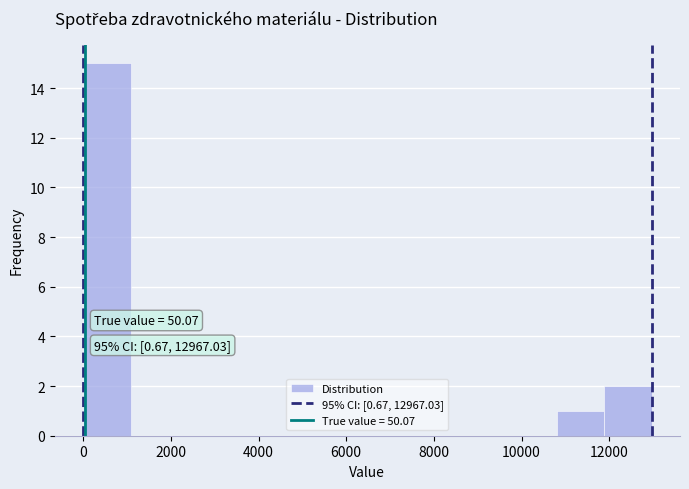

Which range on the x-axis has the tallest bar?

0 to 1000